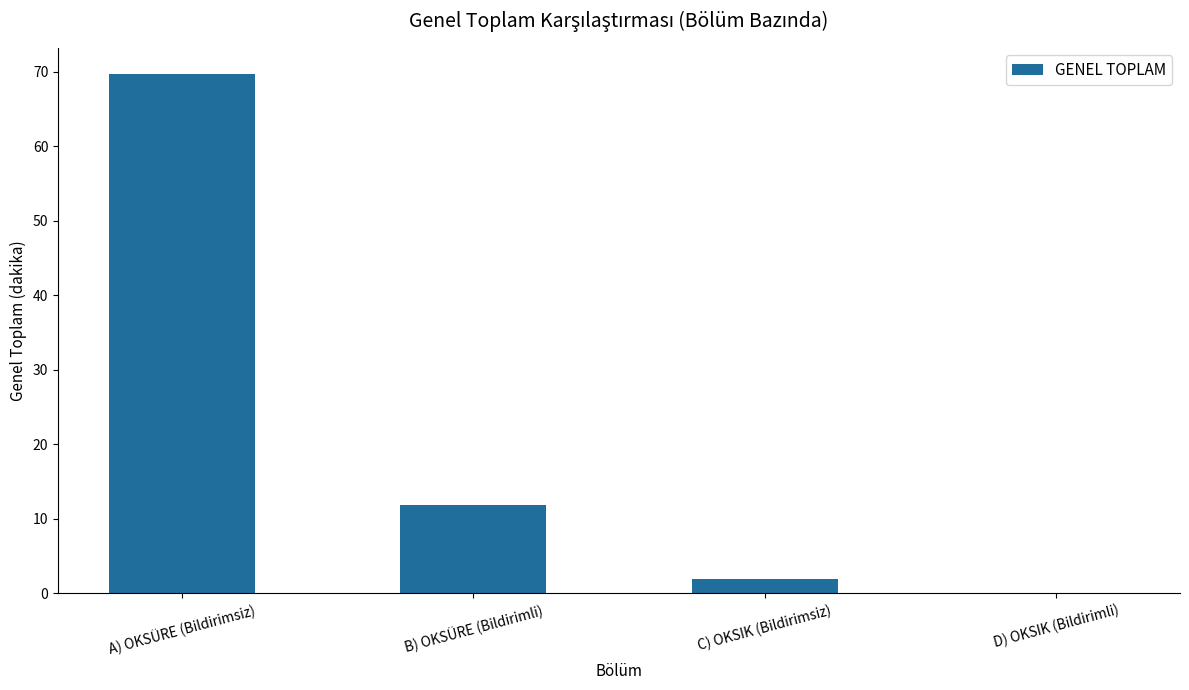

The value at B) OKSÜRE (Bildirimli) is 11.8. True or false?

True